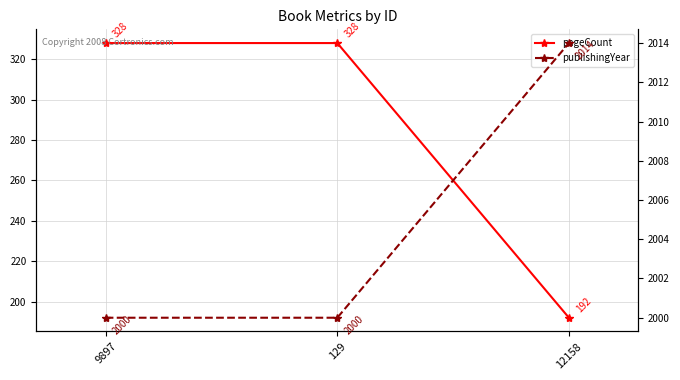

What is the average value of the publishingYear series?

2005